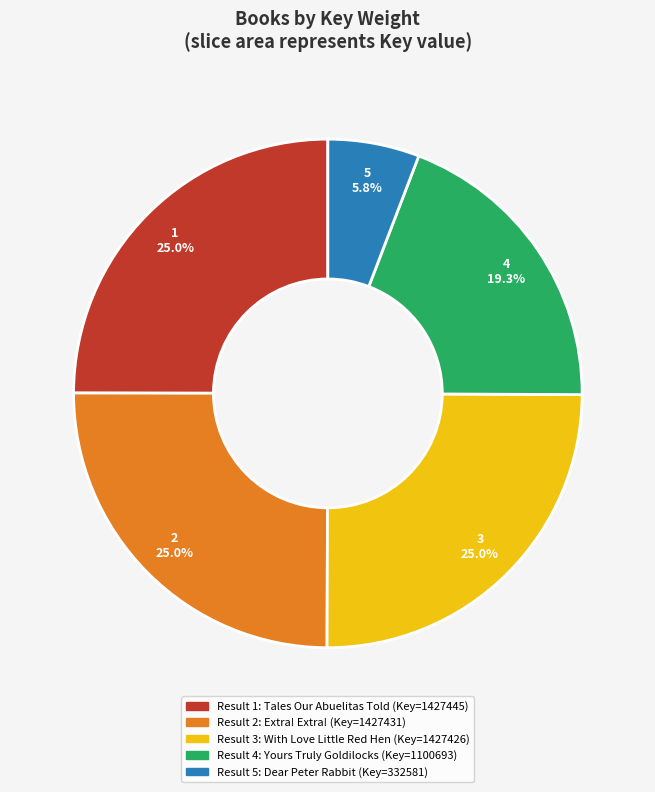

Does any single category account for the majority?

No